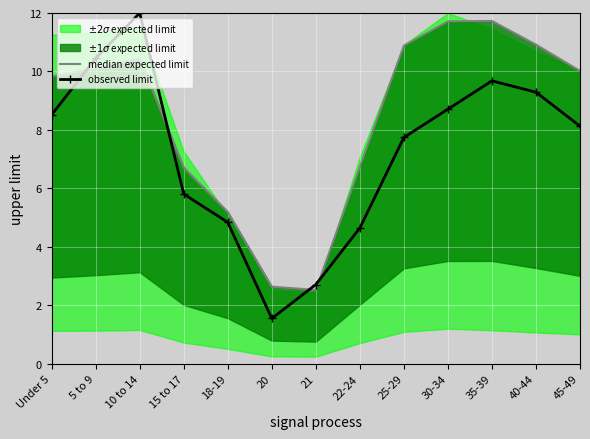

What position from the right is 20?

8